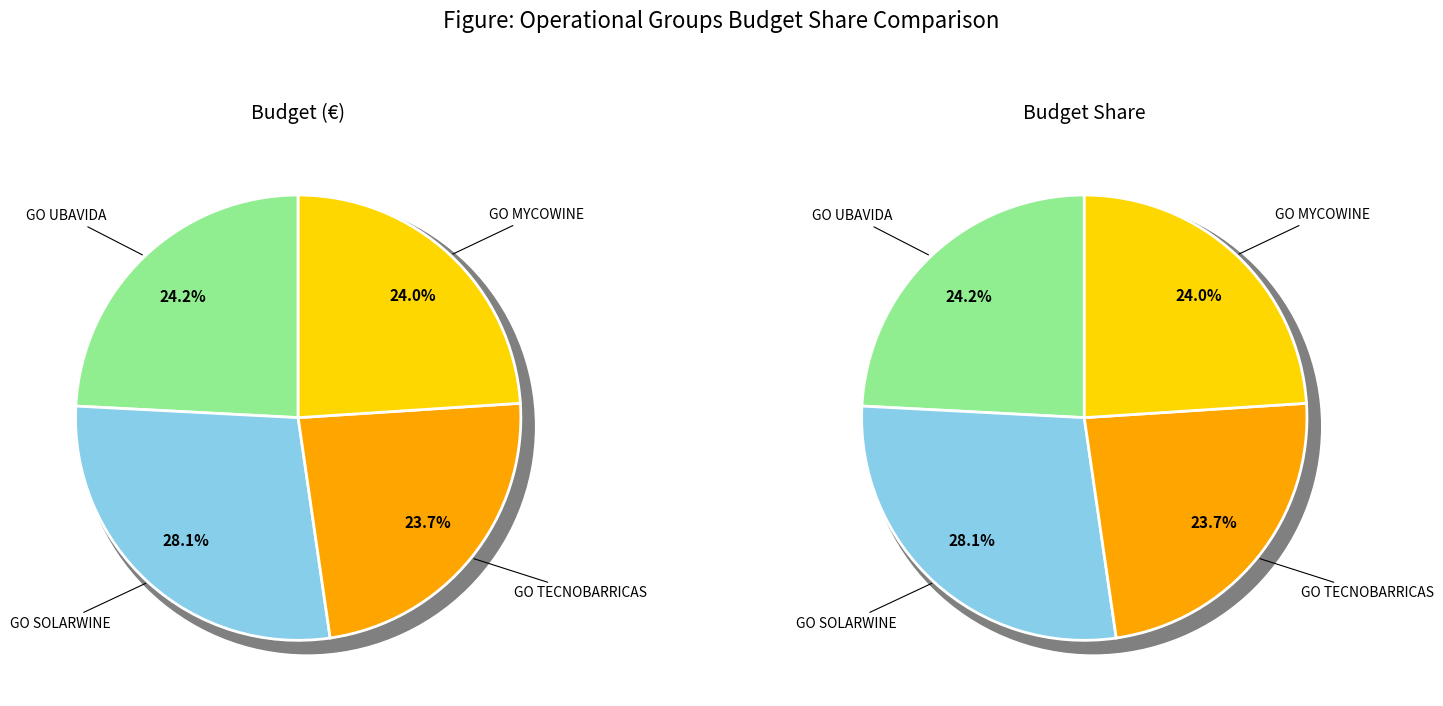

What percentage is the GO UBAVIDA slice, to the nearest percent?

24%